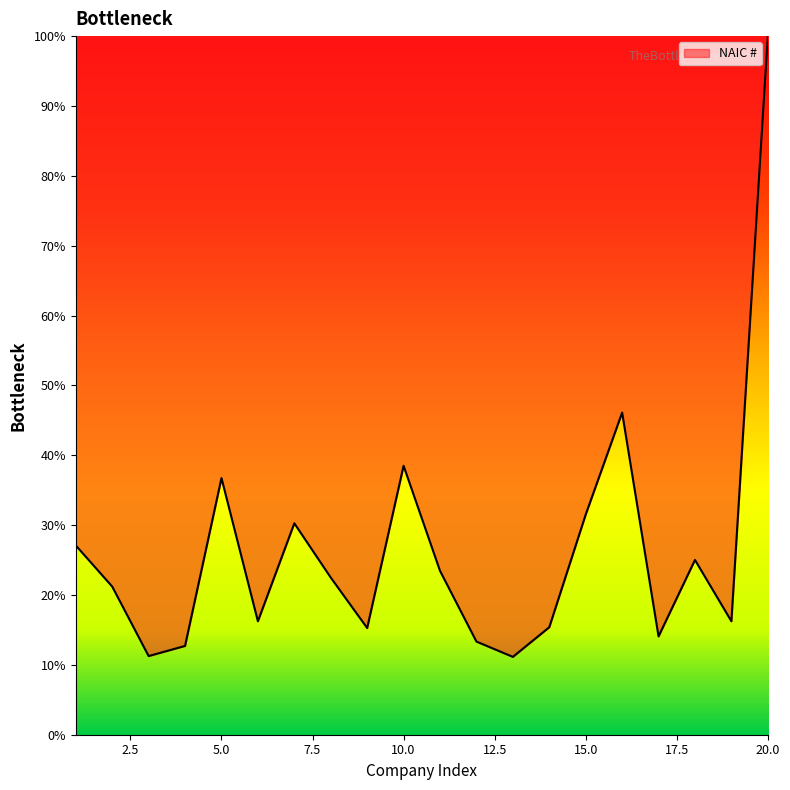

What is the difference between the maximum and minimum values?

88.9